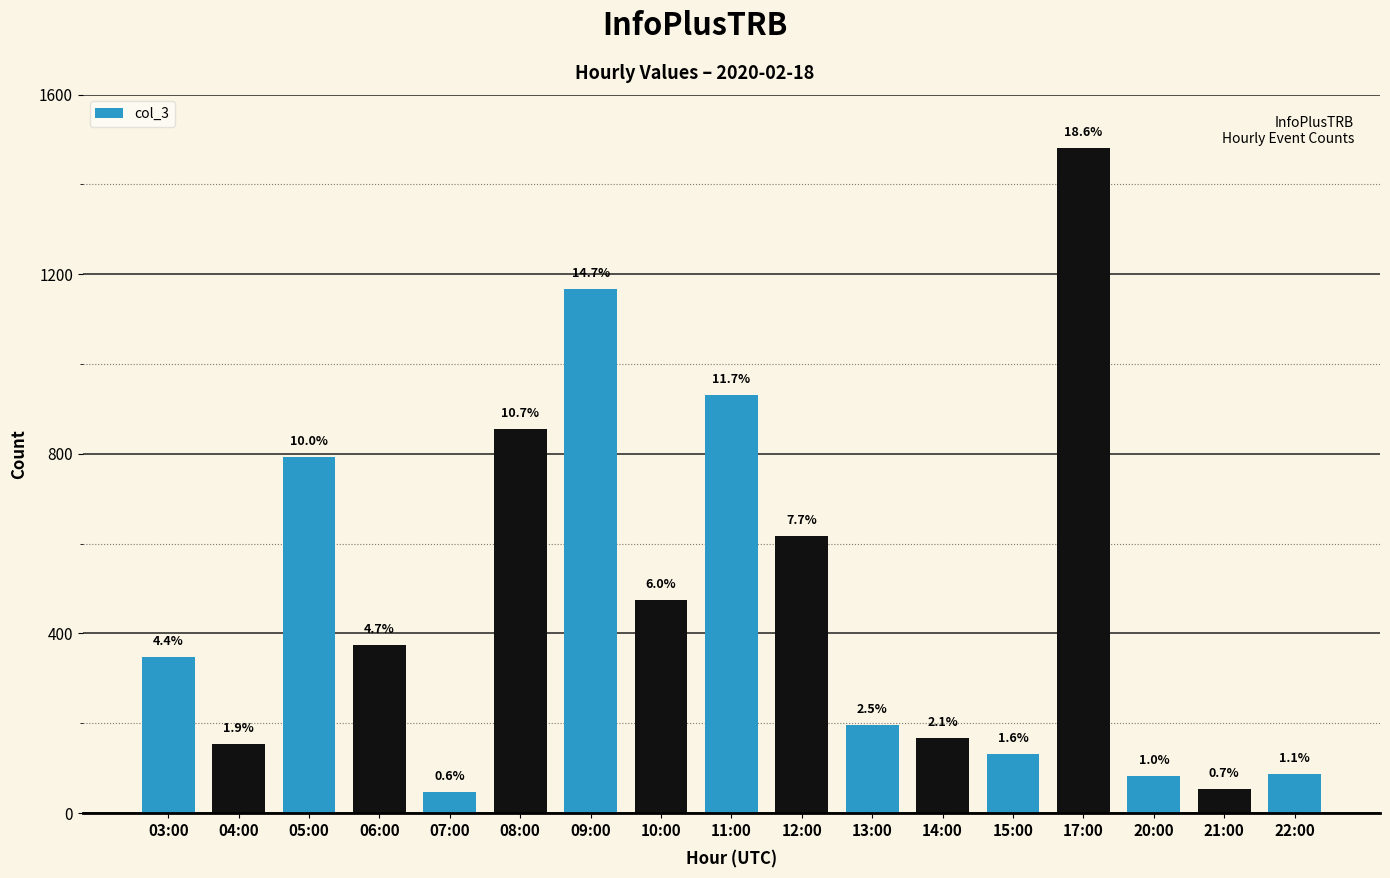

What is the sum of the values at 13:00 and 07:00?

244